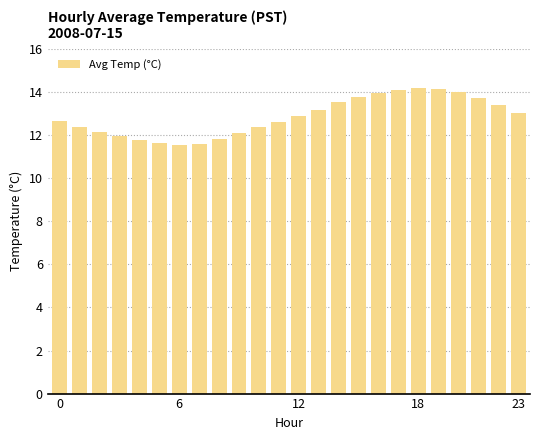

What is the value of the 18th bar from the left?

14.1